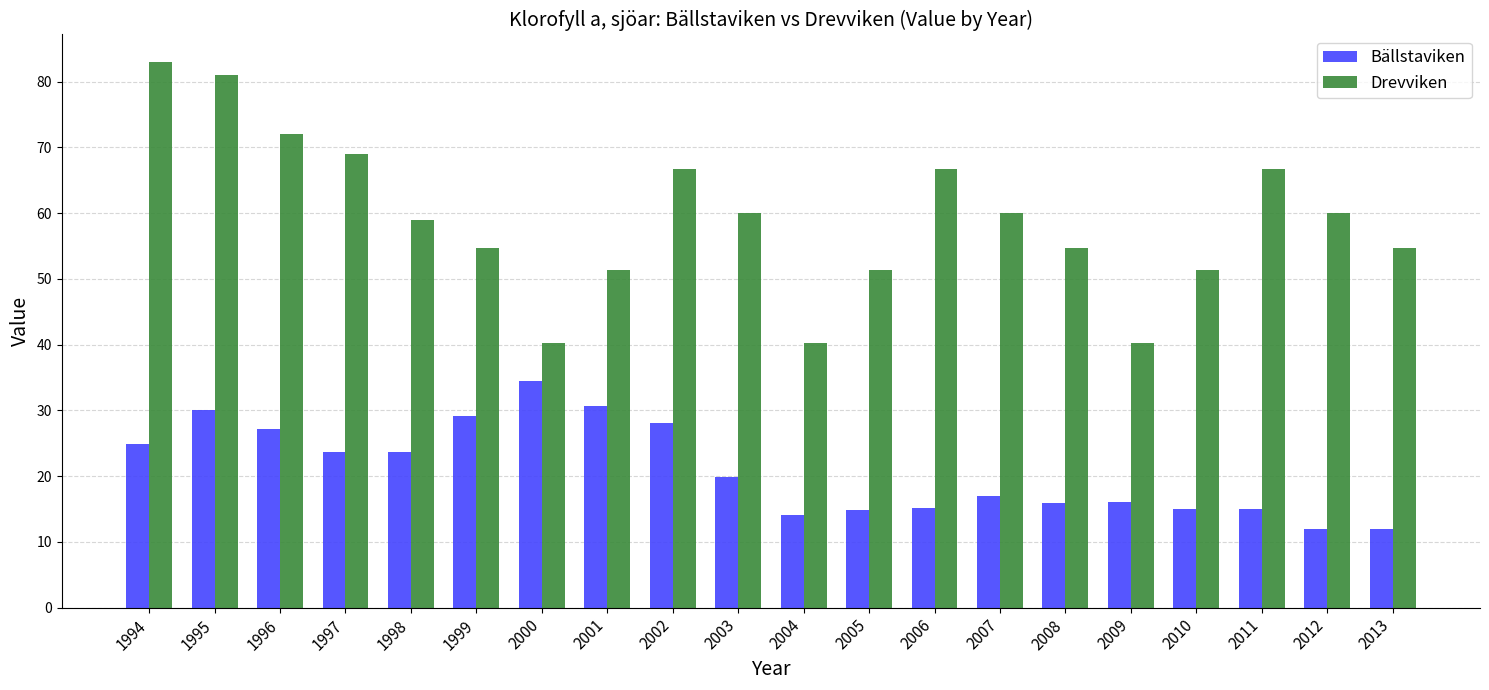

Rank the series by their average value, from highest to lowest.

Drevviken, Bällstaviken